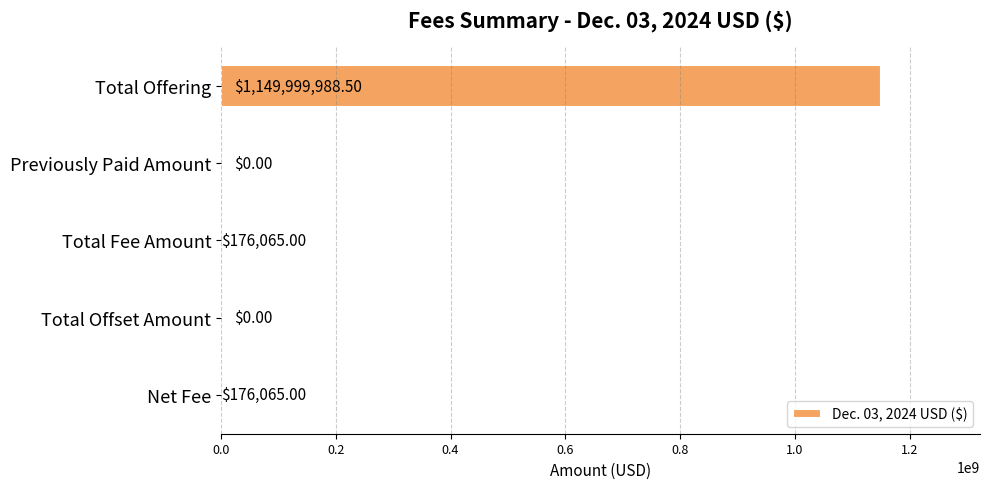

What is the change in value from Previously Paid Amount to Total Fee Amount?

+176065.0